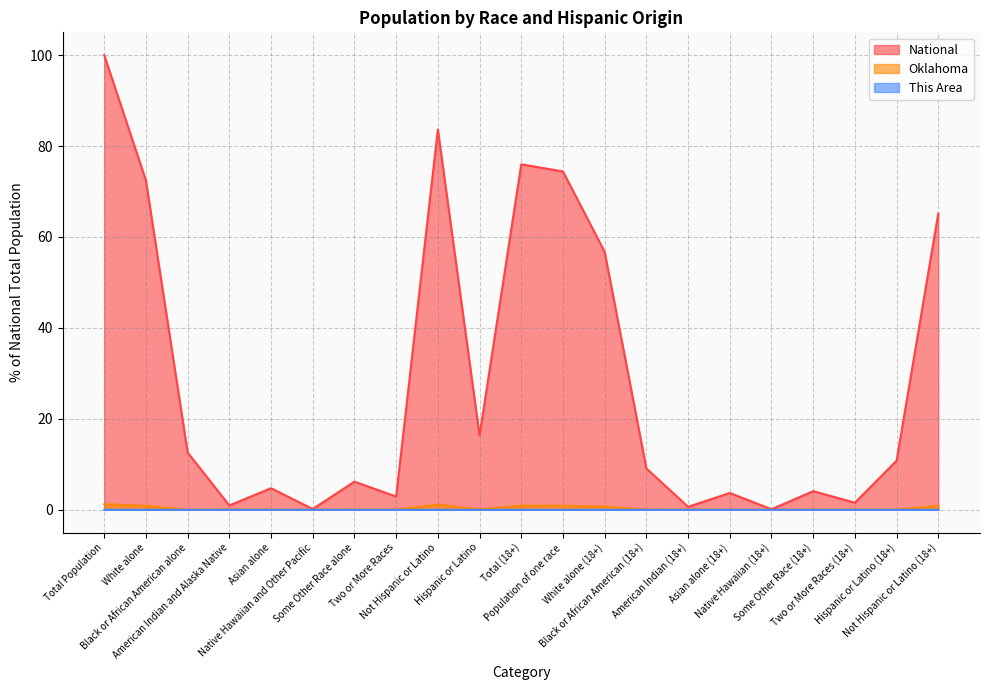

What is the maximum value for Oklahoma?

1.2